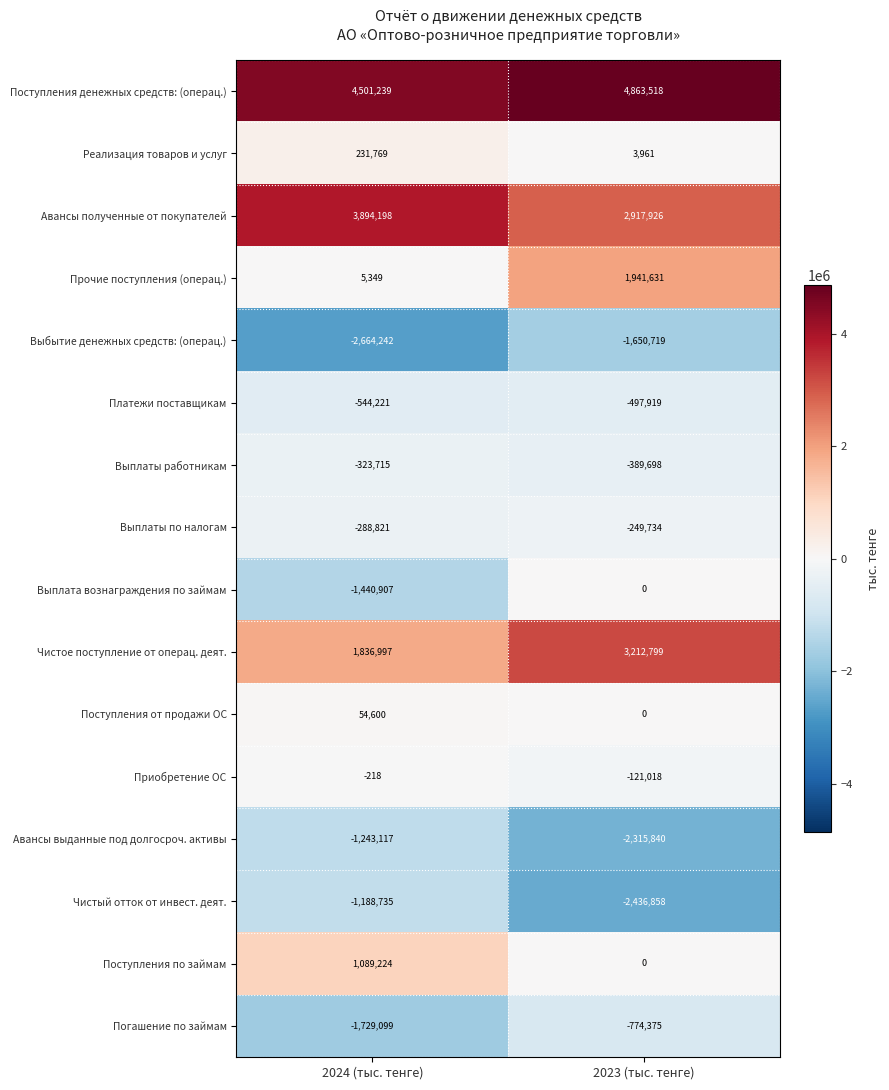

What is the difference between the maximum and minimum values in the Чистое поступление от операц. деят. series?

1375802